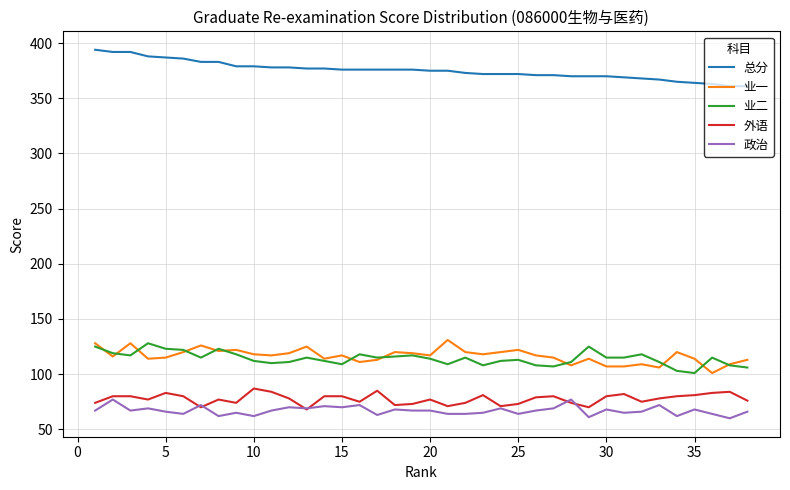

Which series has the largest total across all categories?

总分